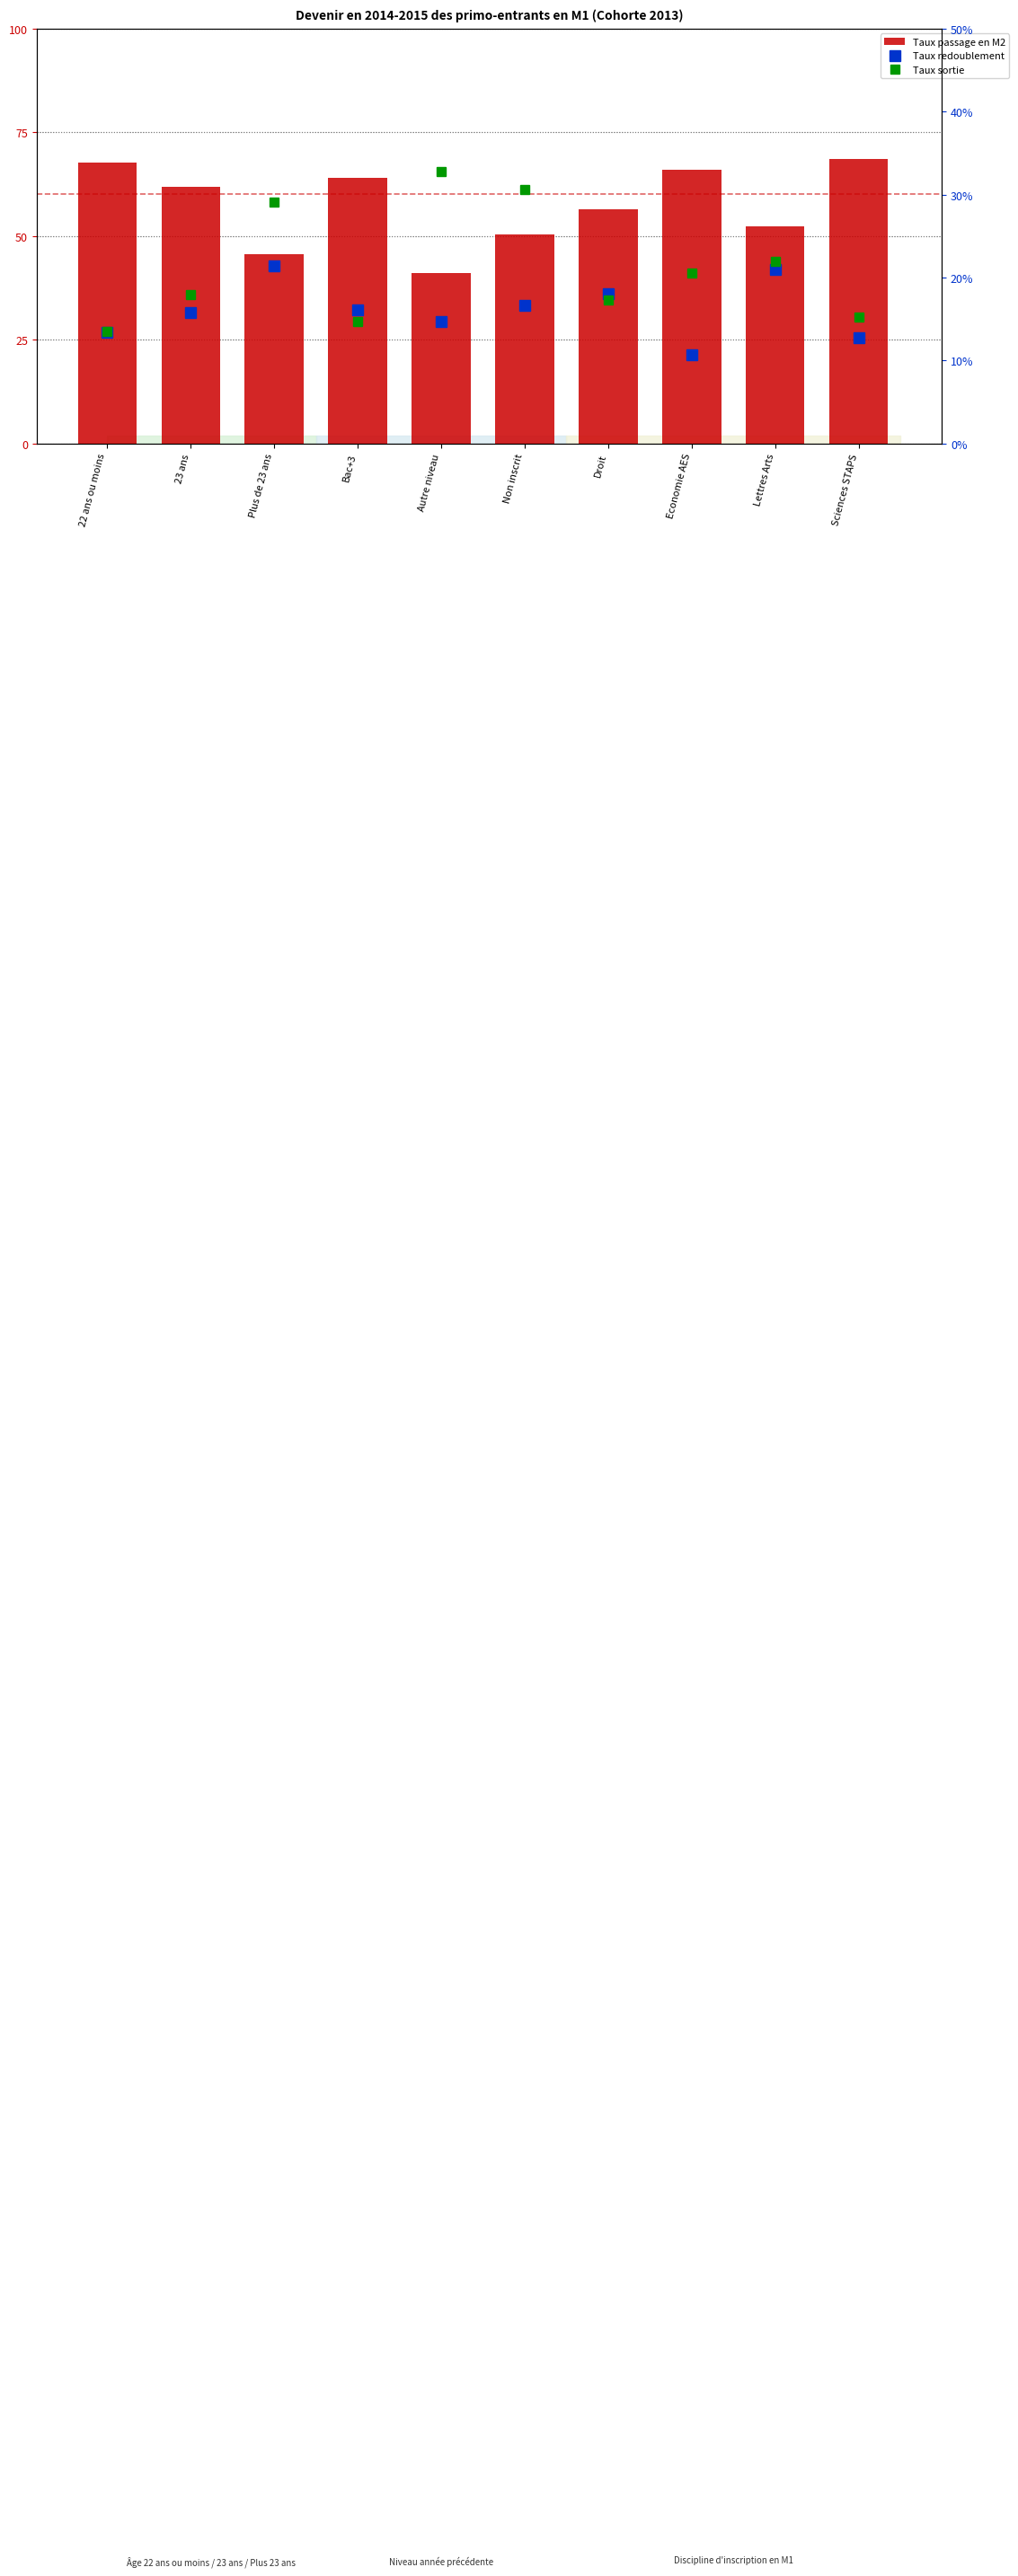

Reading left to right, list all the values displayed in this chart.

Taux passage en M2: 22 ans ou moins=67.8	23 ans=61.9	Plus de 23 ans=45.6	Bac+3=64.1	Autre niveau=41.1	Non inscrit=50.4	Droit=56.5	Economie AES=66.0	Lettres Arts=52.3	Sciences STAPS=68.5
Taux redoublement: 22 ans ou moins=13.4	23 ans=15.8	Plus de 23 ans=21.4	Bac+3=16.1	Autre niveau=14.7	Non inscrit=16.7	Droit=18.1	Economie AES=10.7	Lettres Arts=21.0	Sciences STAPS=12.8
Taux sortie: 22 ans ou moins=13.5	23 ans=18.0	Plus de 23 ans=29.1	Bac+3=14.7	Autre niveau=32.8	Non inscrit=30.6	Droit=17.3	Economie AES=20.5	Lettres Arts=21.9	Sciences STAPS=15.2